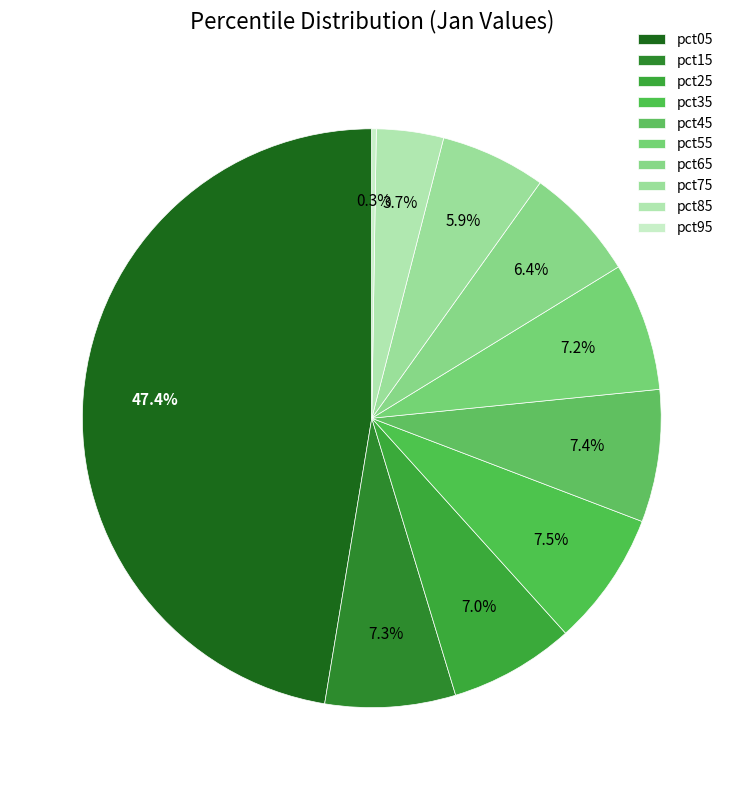

What percentage do pct85 and pct45 together represent?

11.1%